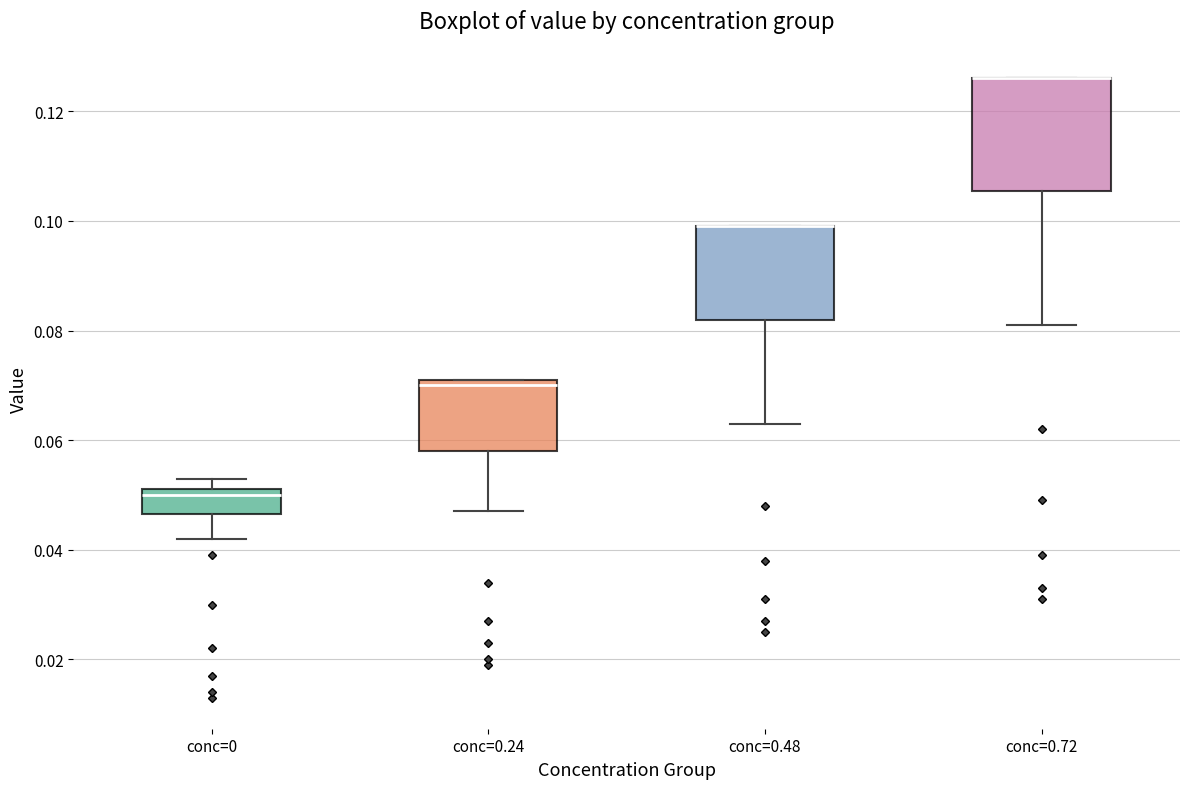

Reading left to right, transcribe this box plot: for each box, give where its median line is, the range the box spans, and where its two whiskers end, as read against the y-axis. The values are not printed on the chart, so give them approximately, as read against the axis.

conc=0: median 0.050, box 0.046 to 0.052, whiskers 0.042 to 0.054
conc=0.24: median 0.070, box 0.058 to 0.072, whiskers 0.048 to 0.072
conc=0.48: median 0.100 (drawn on the box's upper edge), box 0.082 to 0.100, whiskers 0.064 to 0.100
conc=0.72: median 0.126 (drawn on the box's upper edge), box 0.106 to 0.126, whiskers 0.082 to 0.126